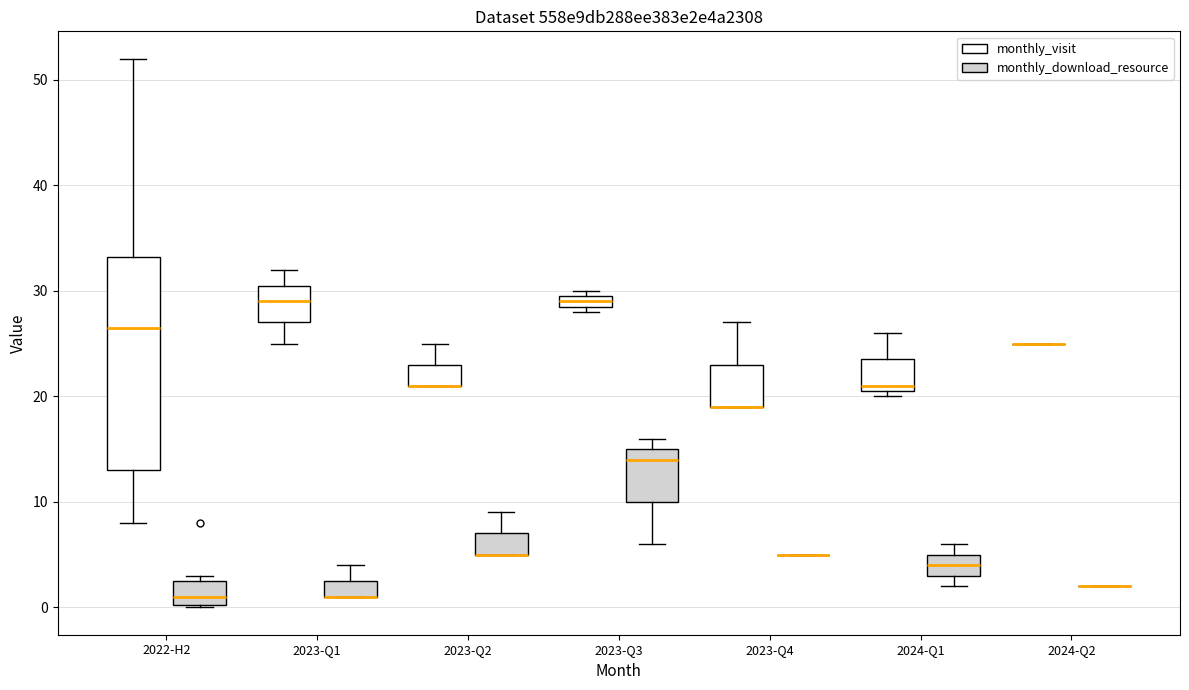

Comparing the boxes themselves (not the whiskers), which one is the tallest?

2022-H2 (monthly_visit)